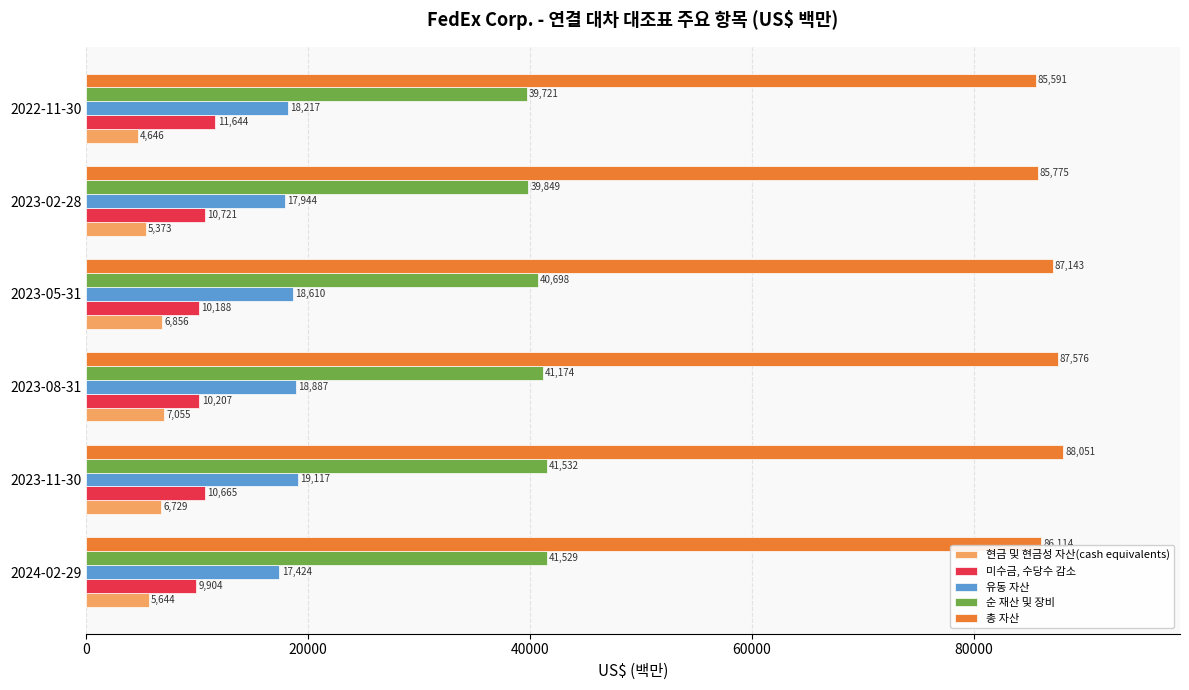

At how many categories does at least one series exceed 63029?

6